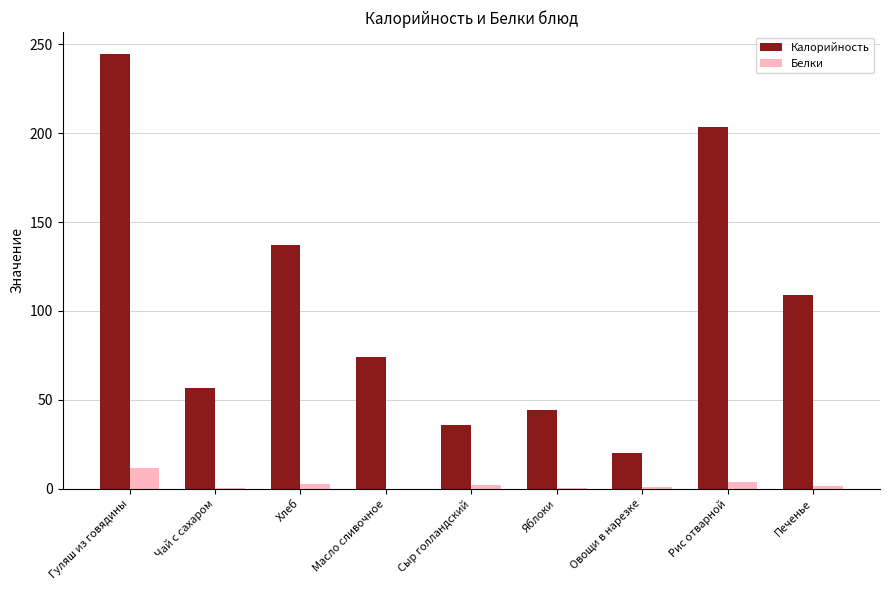

Is it true that Калорийность equals 56.8 at Чай с сахаром?

True